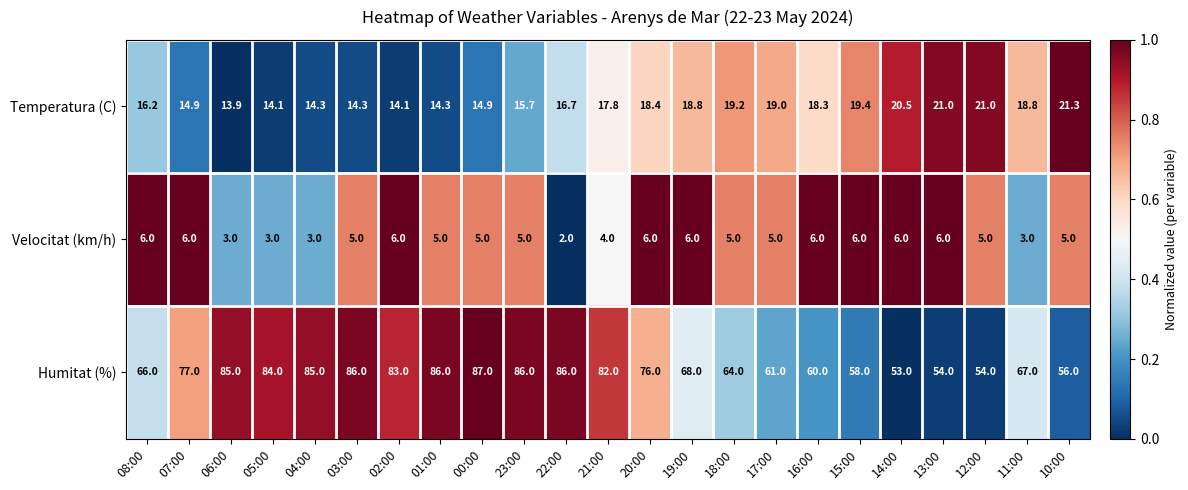

What is the spread (max minus min) of values at 21:00?

78.0